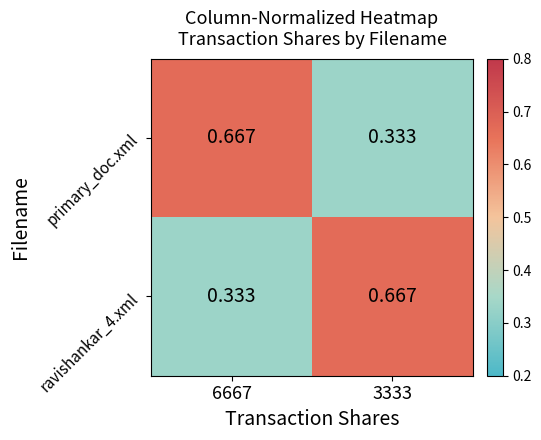

How many data points does each series have?

2